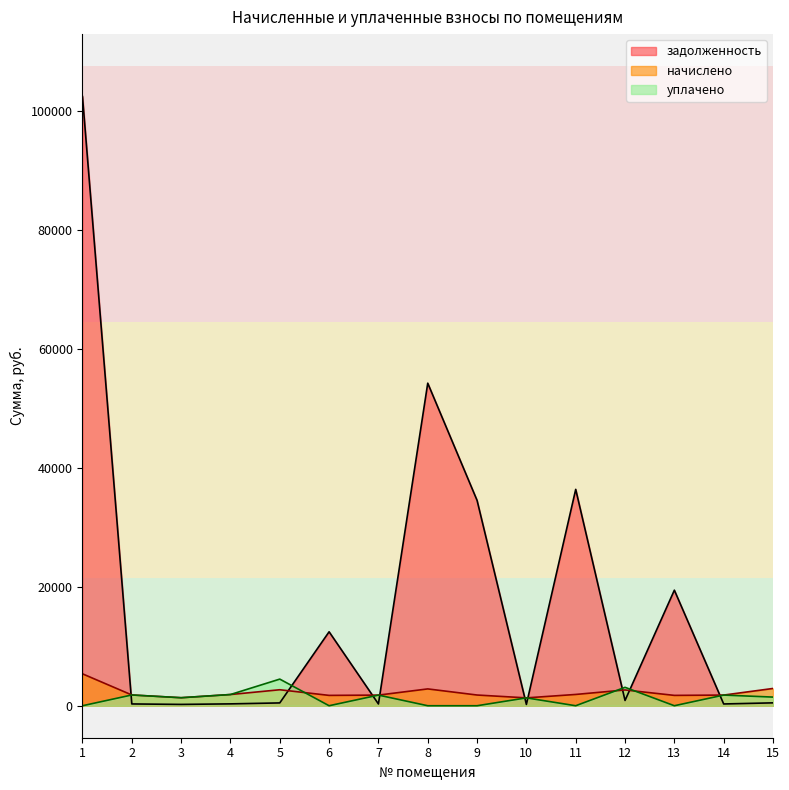

What is the difference between the highest and lowest values at 10?

1101.7